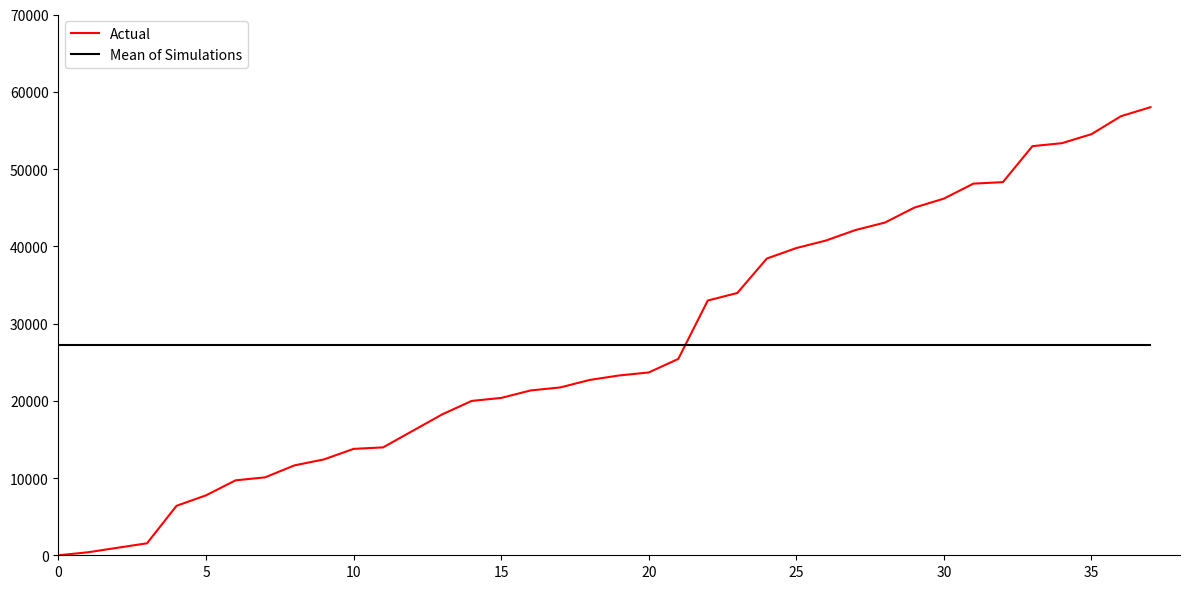

List the series in order of their peak value, highest first.

Actual, Mean of Simulations